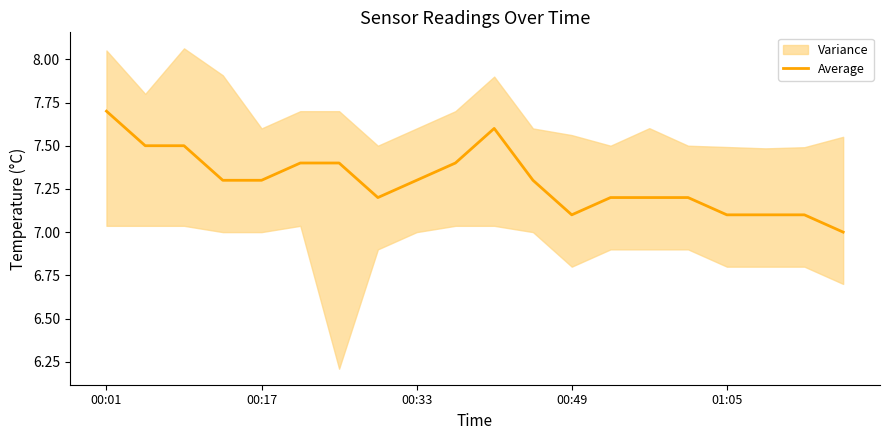

The value at 19 is 11.1. True or false?

False